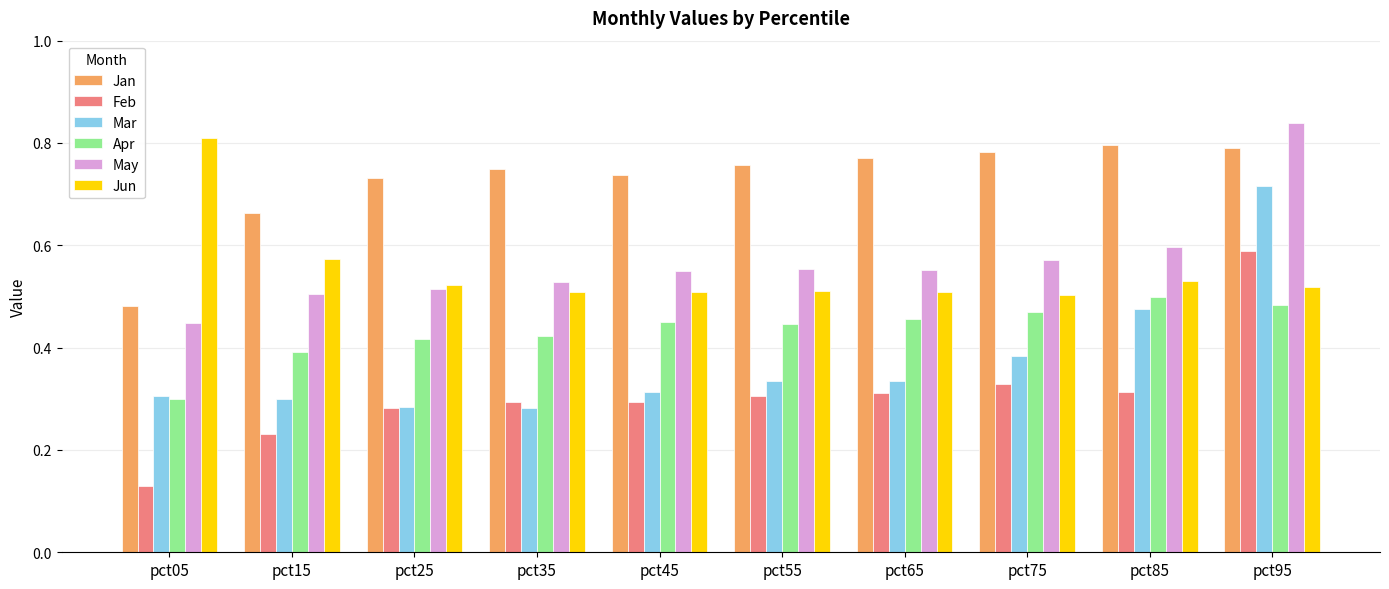

Which series changed the most between pct25 and pct85?

Mar